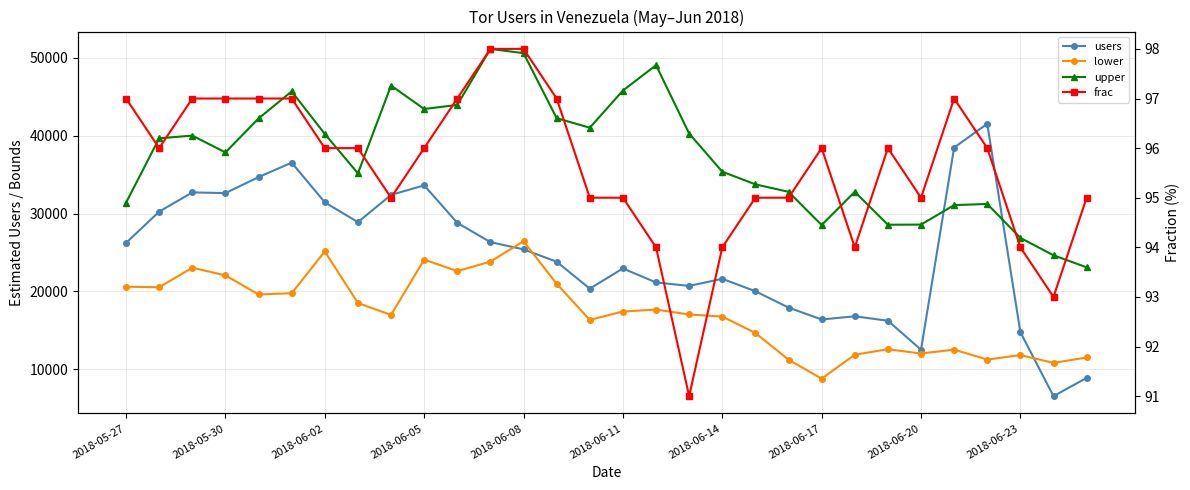

List the series in order of their peak value, lowest first.

frac, lower, users, upper